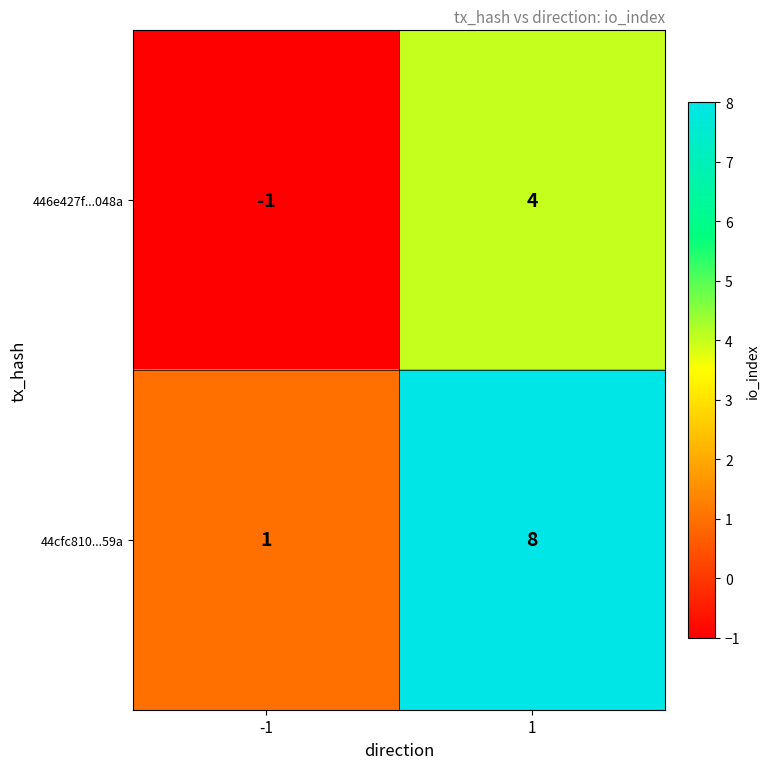

How many data points in 44cfc810...59a are less than 8?

1